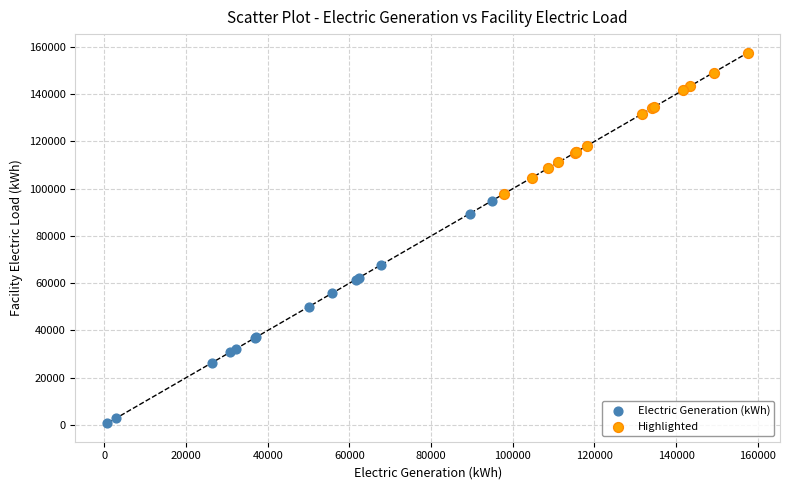

Which series contains the highest Y value?

Highlighted